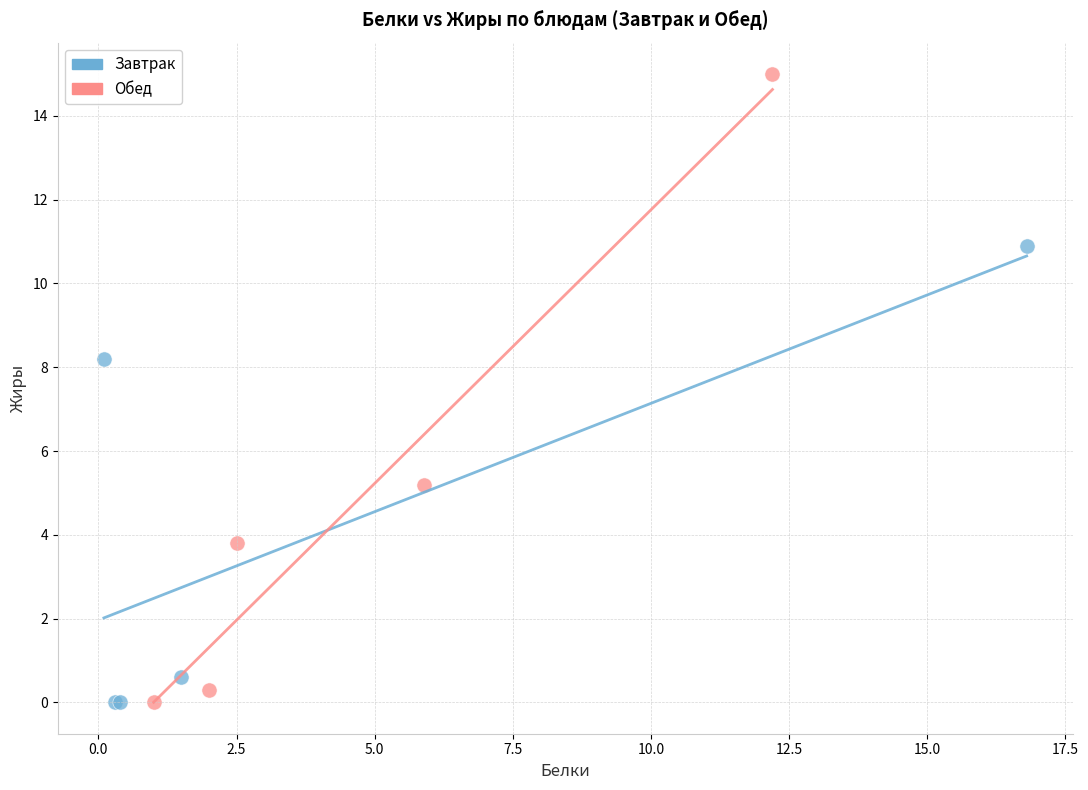

What are all the series names shown in the legend?

Завтрак, Обед